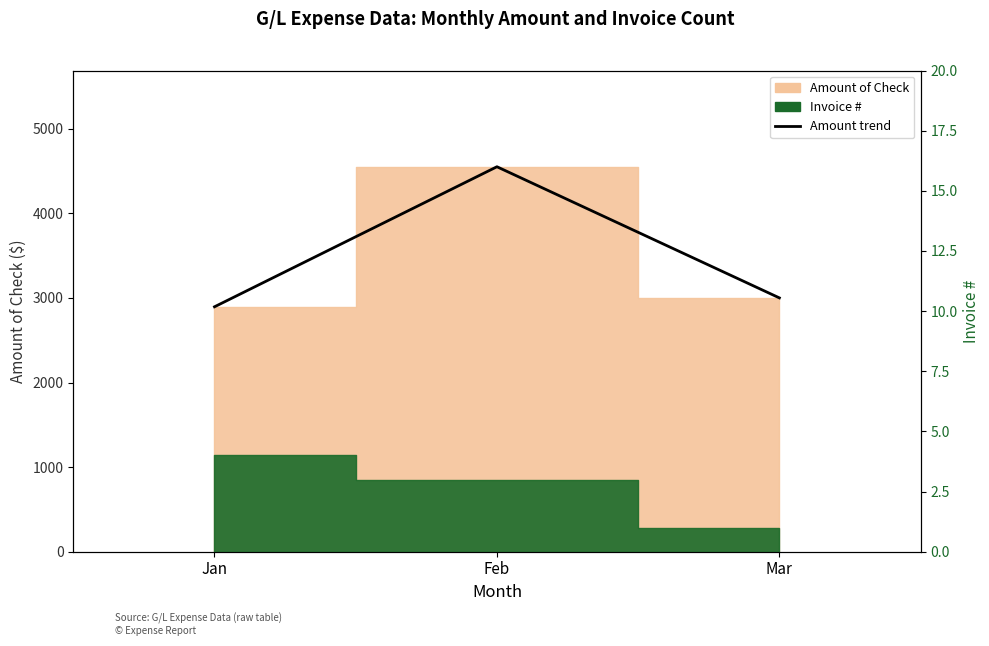

How many values exceed 3000?

1